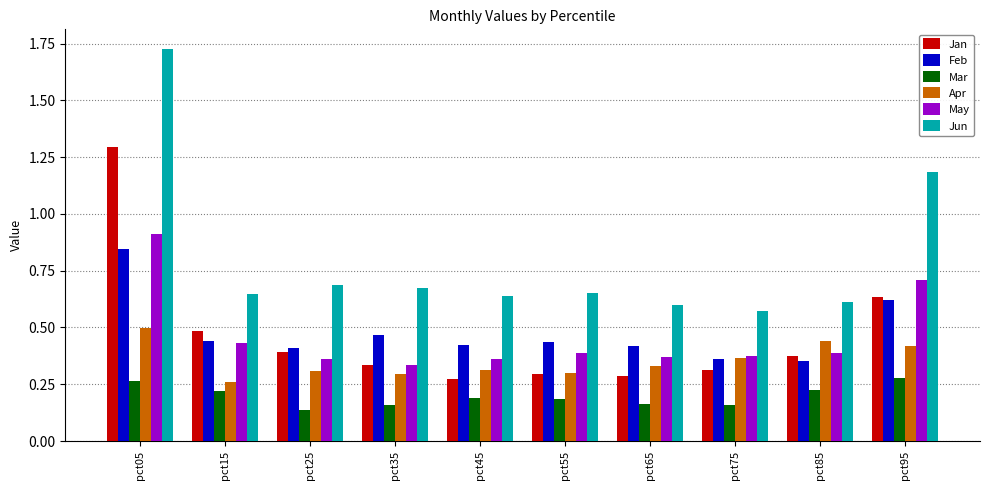

Which series has the widest spread of values?

Jun